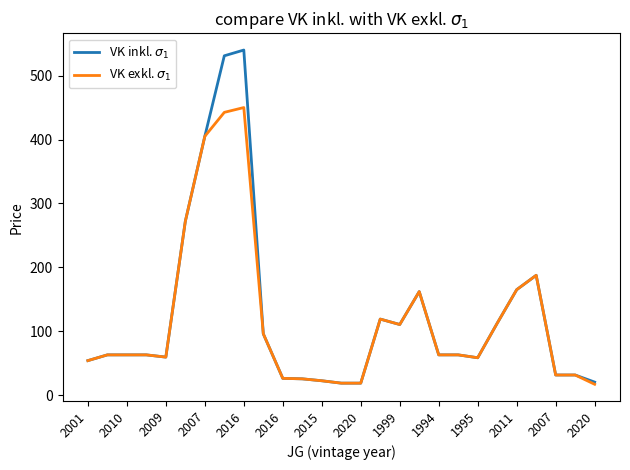

What is the maximum value shown in the chart?

540.0